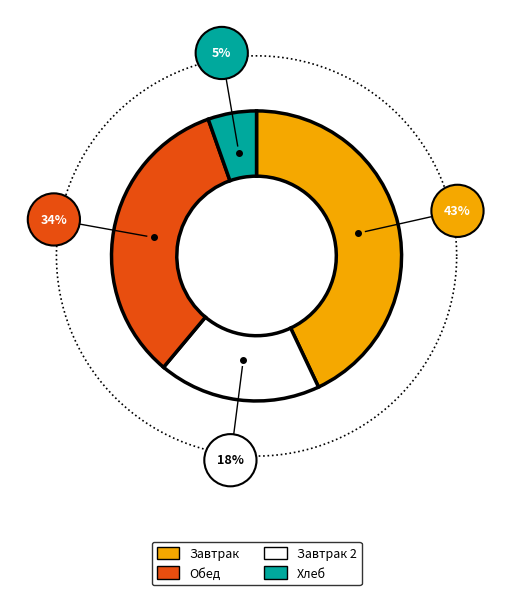

Does Суп картофельный с фасолью represent more than half of the total?

No